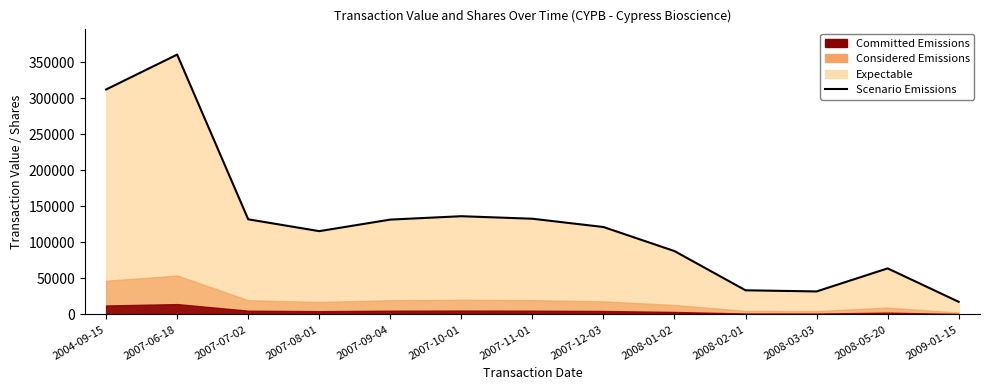

True or false: the data has more than 0 interior local peaks.

True